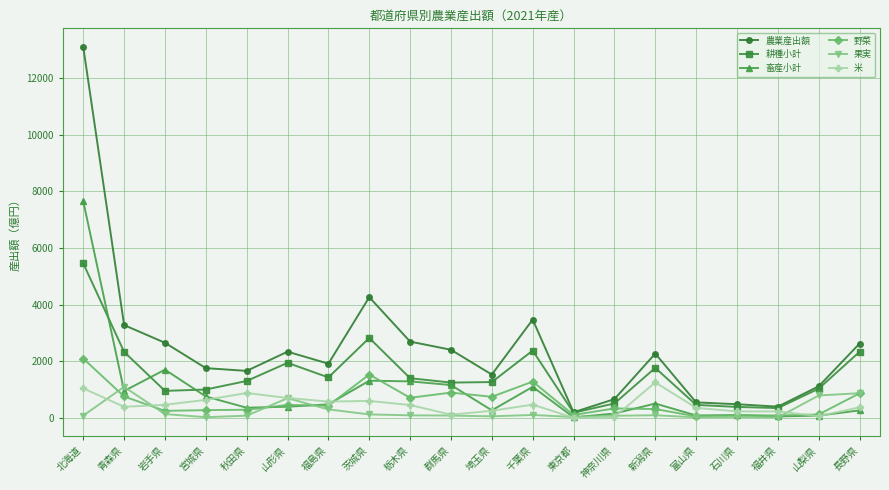

What is the average value of the 野菜 series?

582